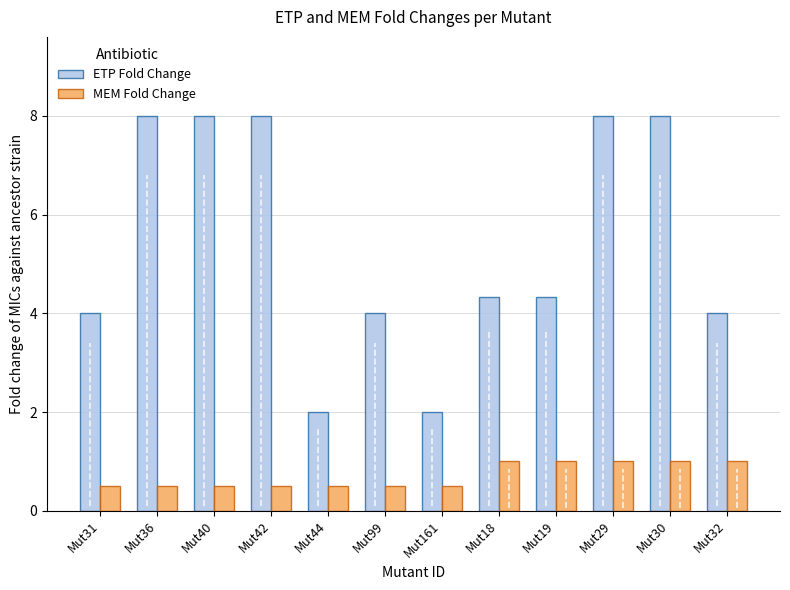

How many data points does each series have?

12